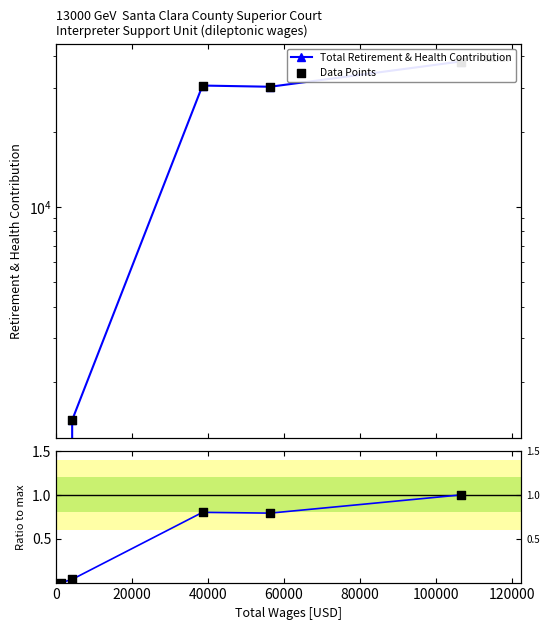

Which series has the largest Y range (max minus min)?

Total Retirement & Health Contribution